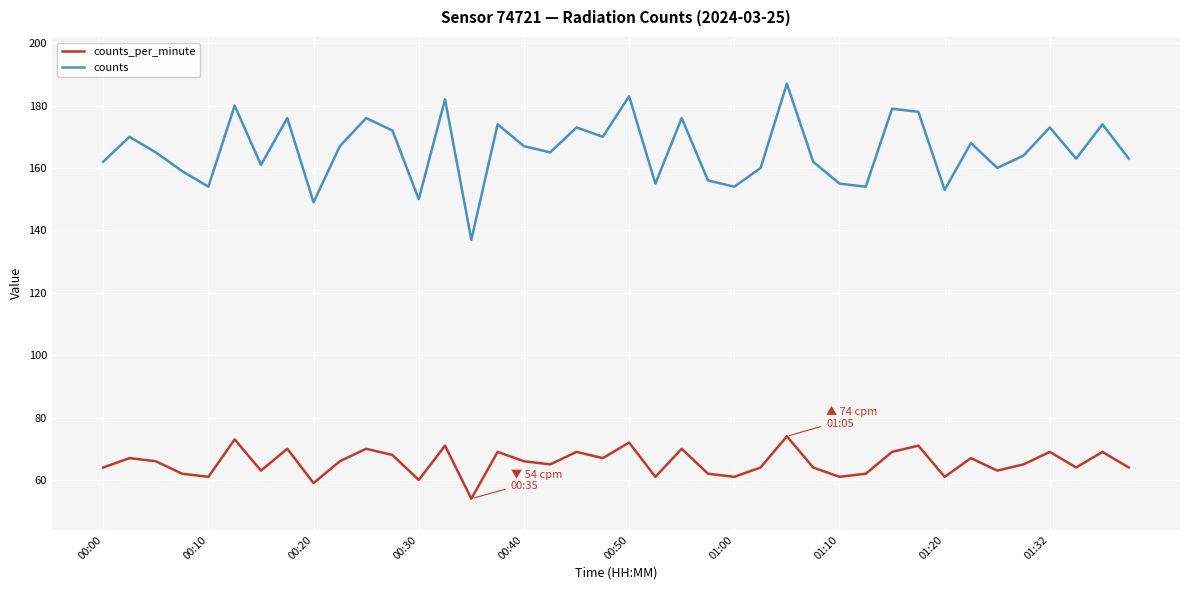

What is the maximum value shown in the chart?

187